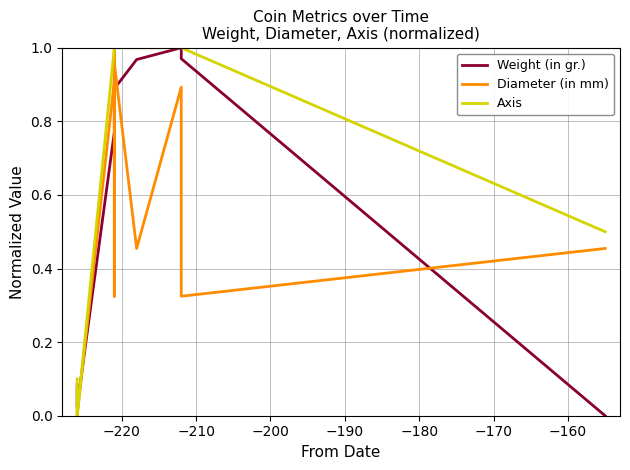

True or false: Diameter (in mm) and Axis cross at least once.

False